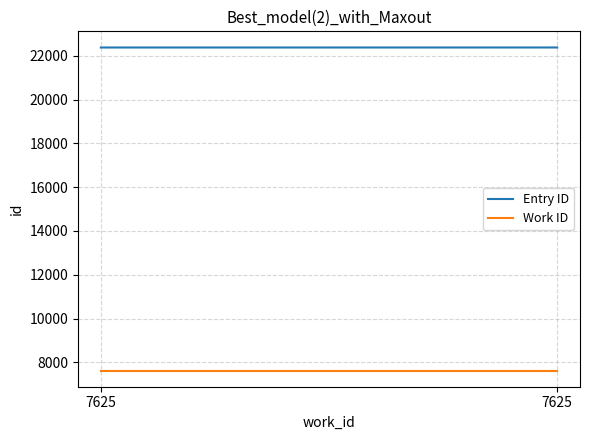

Reading left to right, transcribe all the data shown in this chart.

Entry ID: 7625=22374	7625=22375
Work ID: 7625=7625	7625=7625